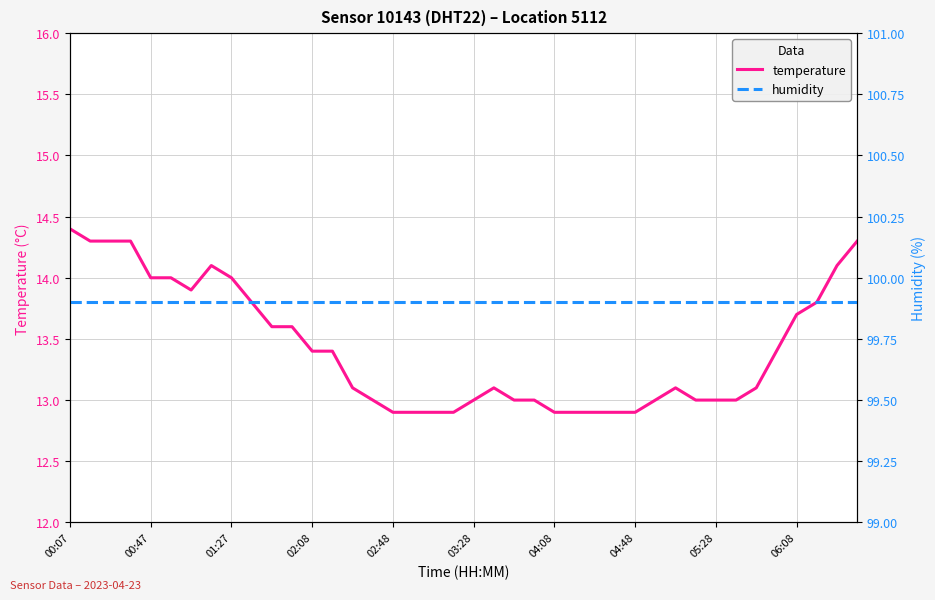

True or false: humidity and temperature cross at least once.

False